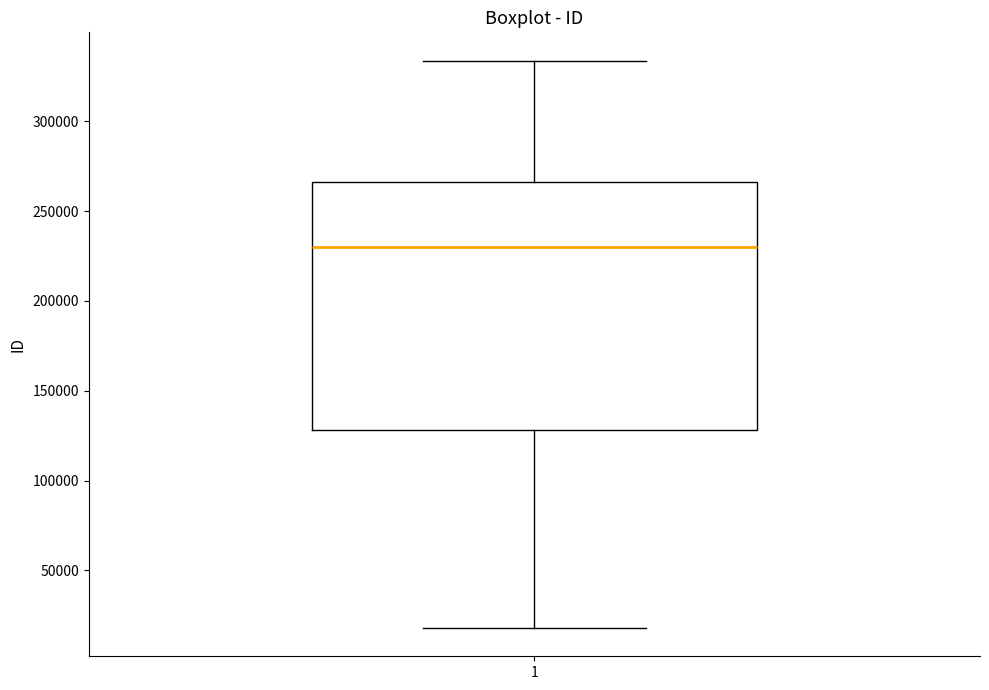

Transcribe this box plot: give where the median line is, the range the box spans, and where the two whiskers end, as read against the y-axis. The values are not printed on the chart, so give them approximately, as read against the axis.

median 230000, box 130000 to 265000, whiskers 20000 to 335000